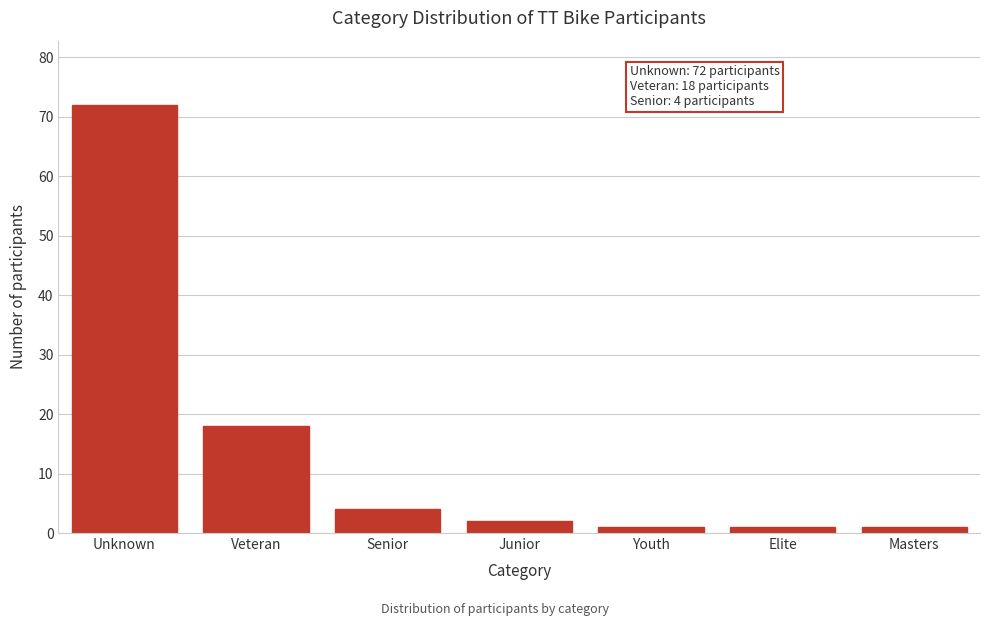

Reading left to right, transcribe all the data shown in this chart.

72	18	4	2	1	1	1